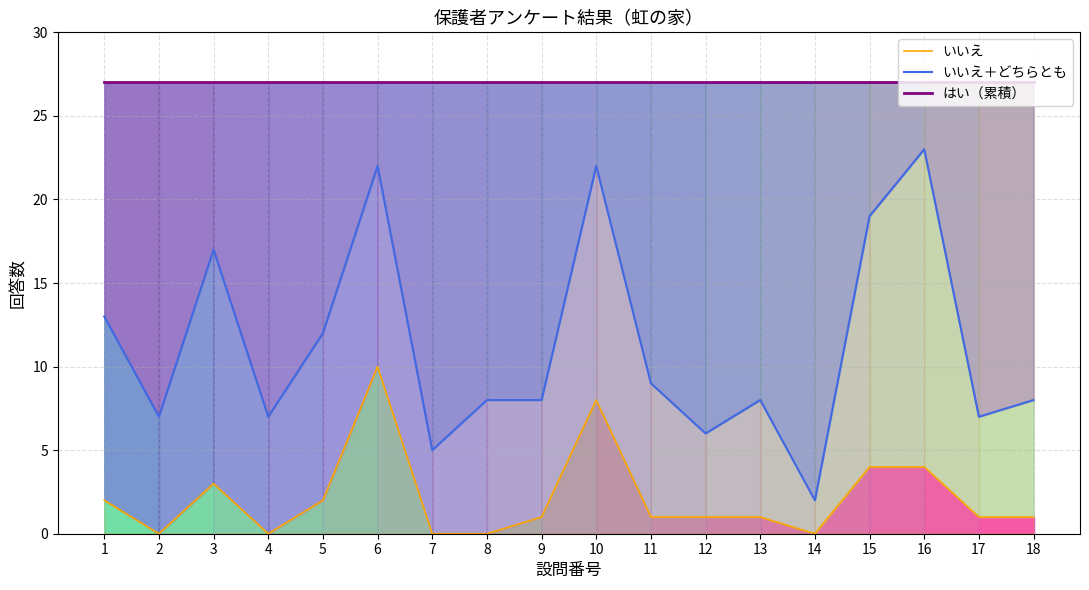

At which label is いいえ closest to 5?

15